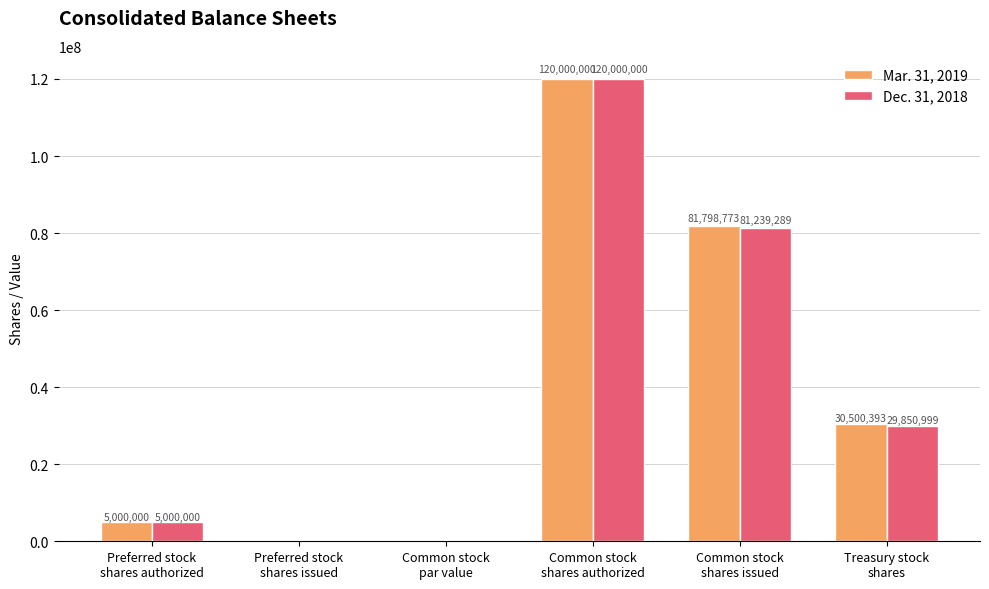

How many positive values does the Mar. 31, 2019 series have?

4